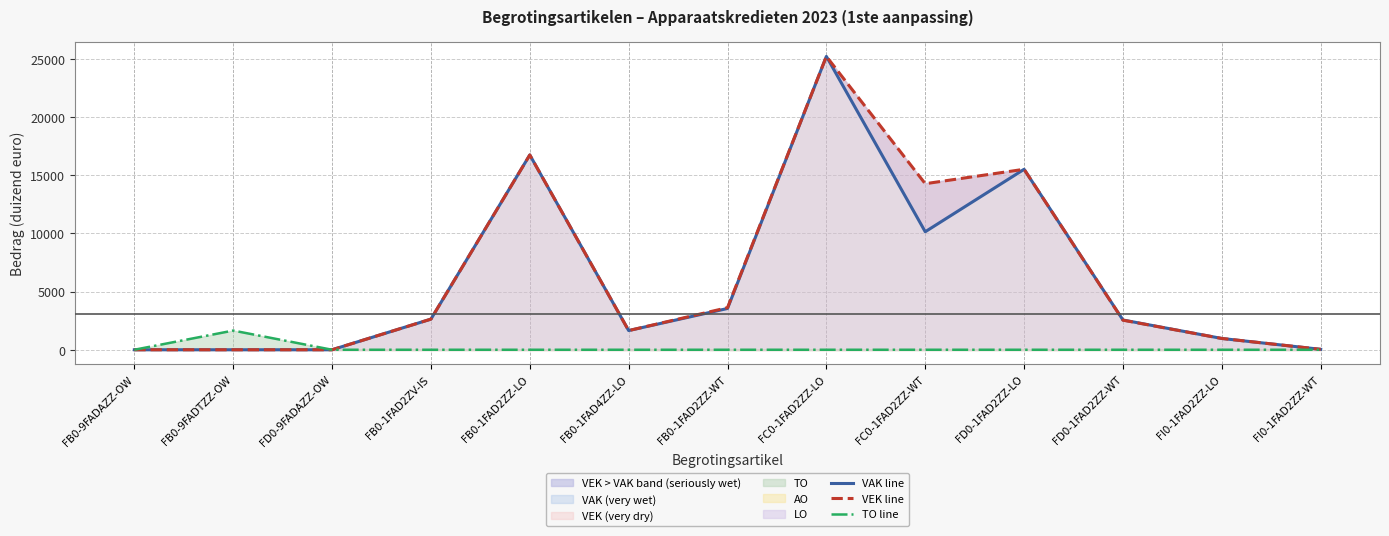

How many interior local peaks does the TO line series have?

1